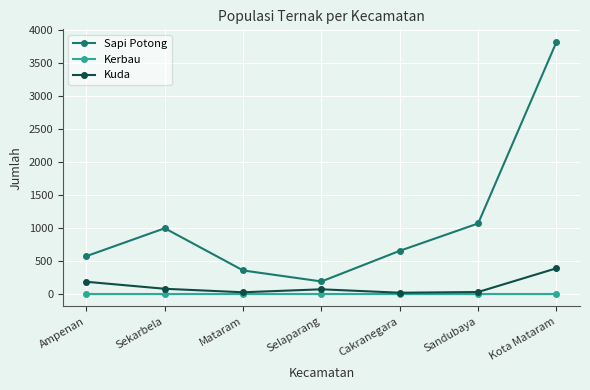

What is the total value across all series at Kota Mataram?

4205